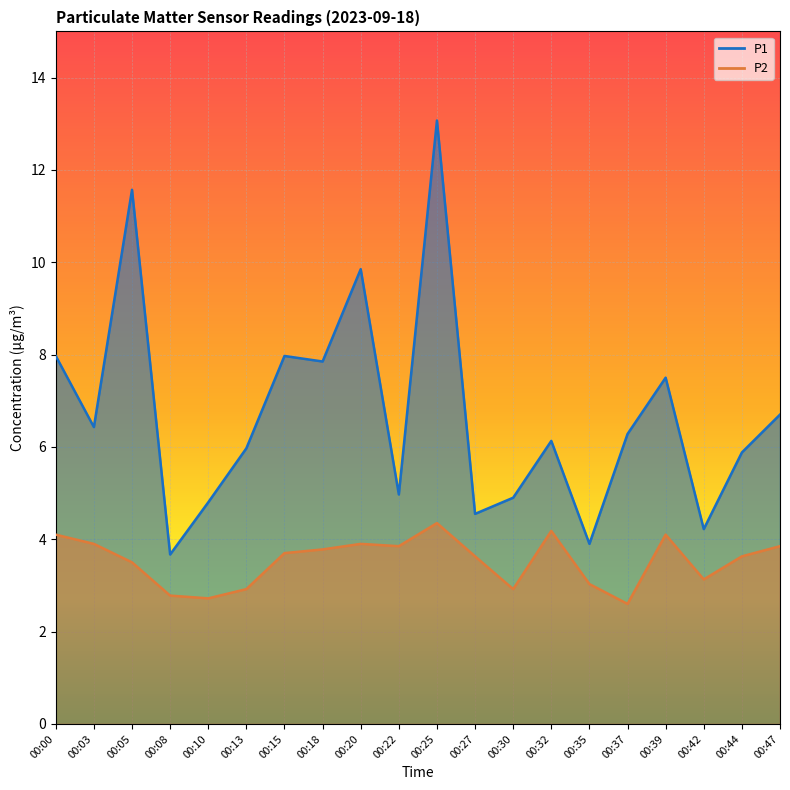

At which category does P2 reach its first local peak?

00:20